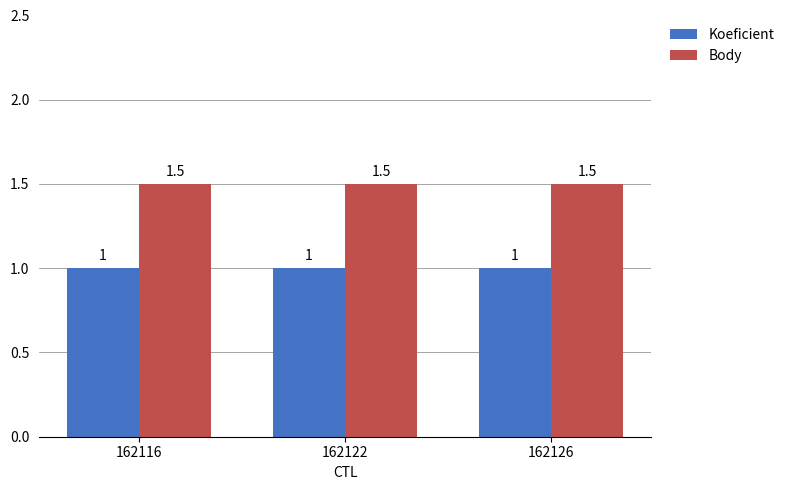

Which series has the largest total across all categories?

Body